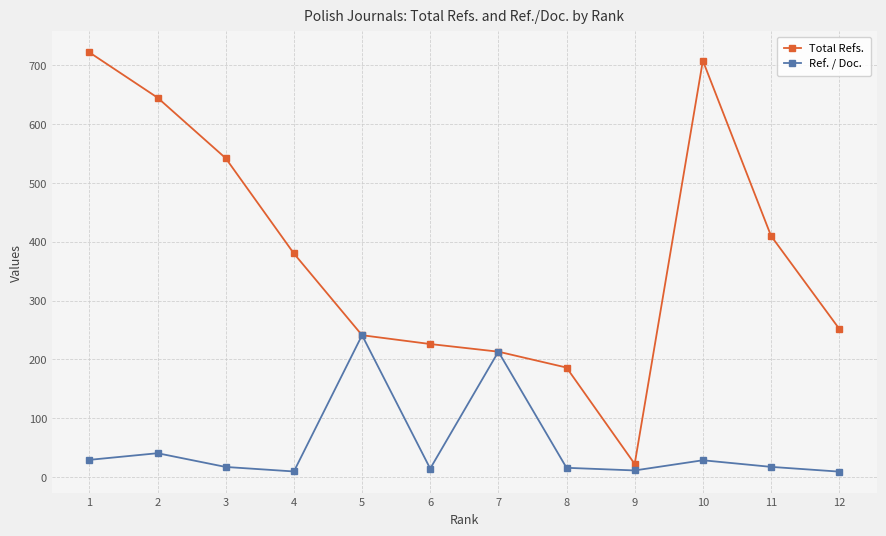

Where does the Ref. / Doc. series first go above 17?

1